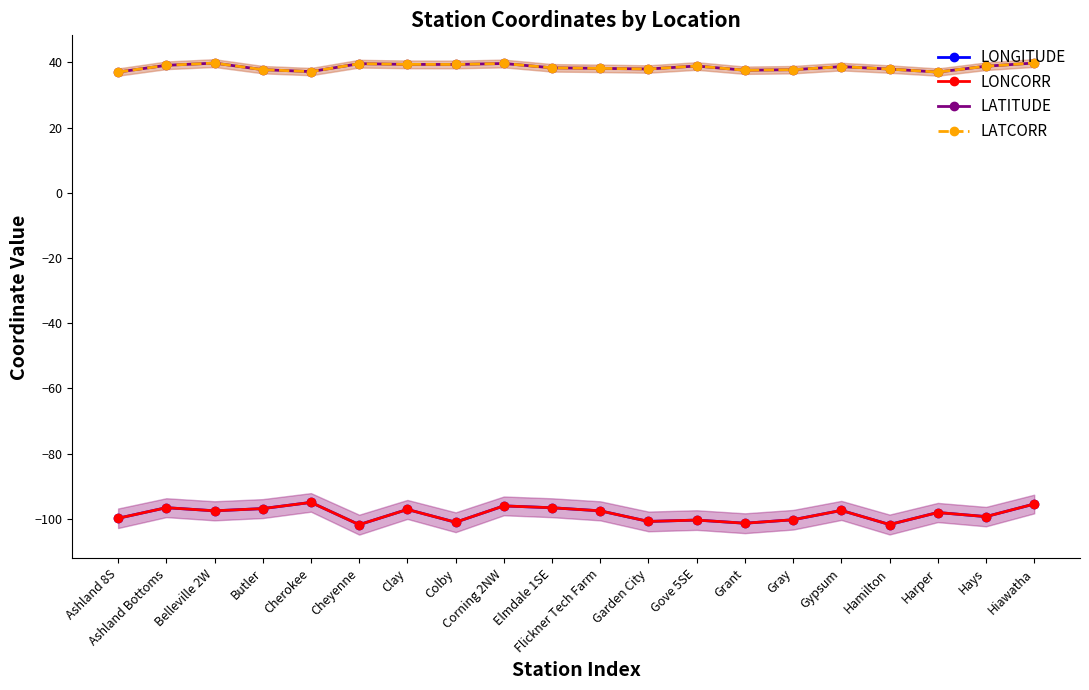

At which label does LATCORR reach its minimum?

Ashland 8S